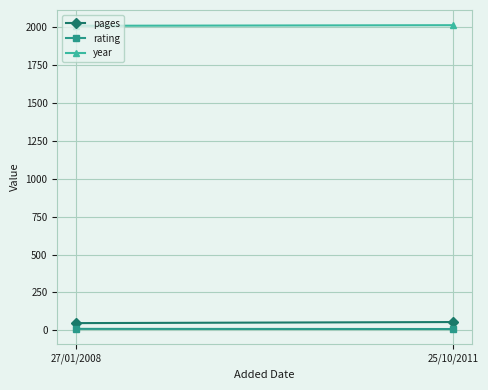

List the labels in order of rating value, largest first.

27/01/2008, 25/10/2011